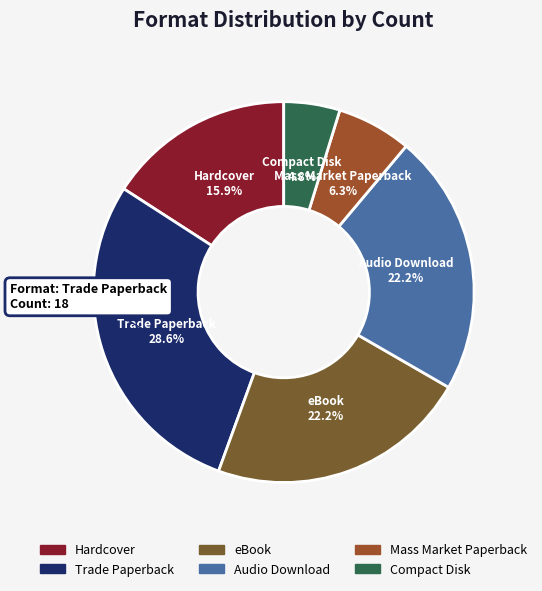

Does any single category account for the majority?

No